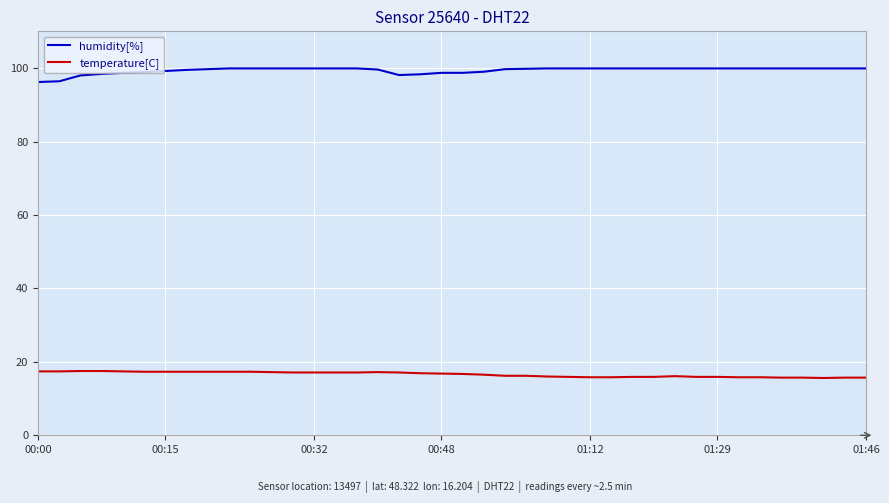

Rank the series by their average value, from highest to lowest.

humidity[%], temperature[C]